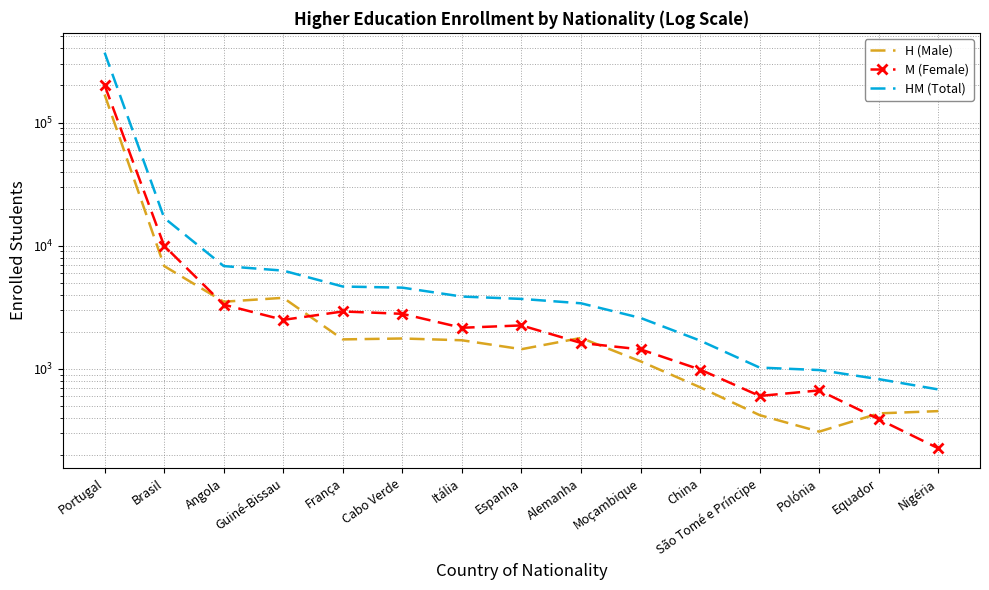

What is the sum of all H (Male) values?

194660